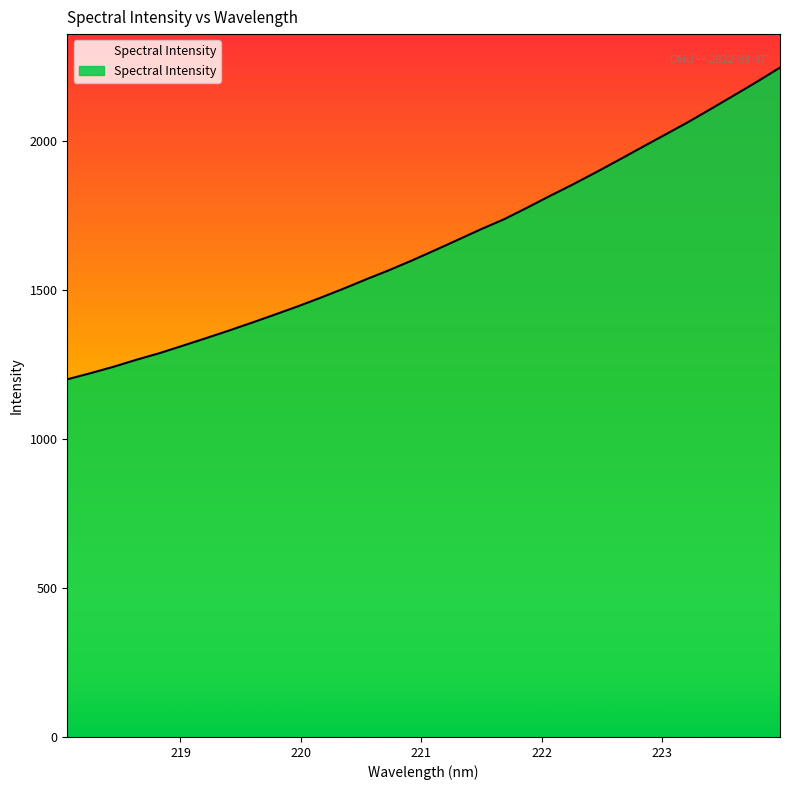

How many lines are shown in the chart?

1